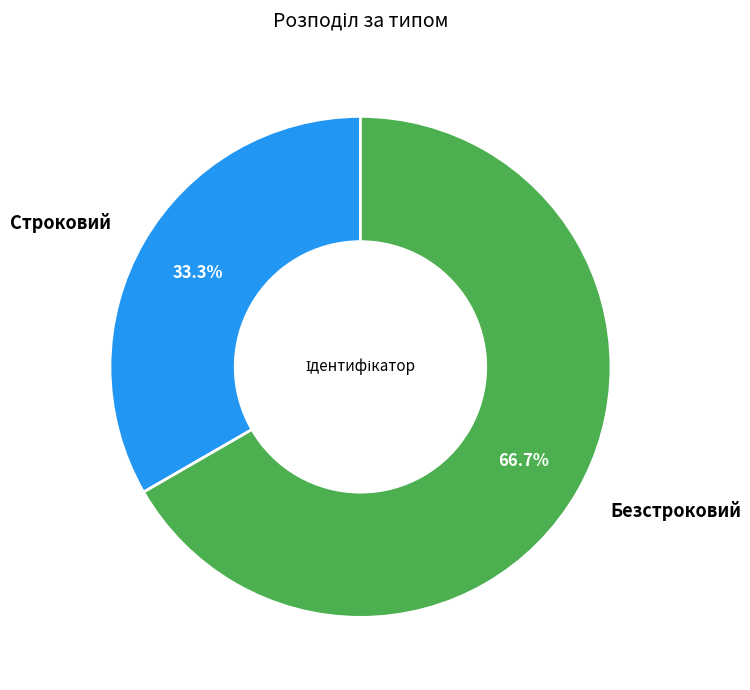

To the nearest percent, what percentage of the pie is Безстроковий?

67%